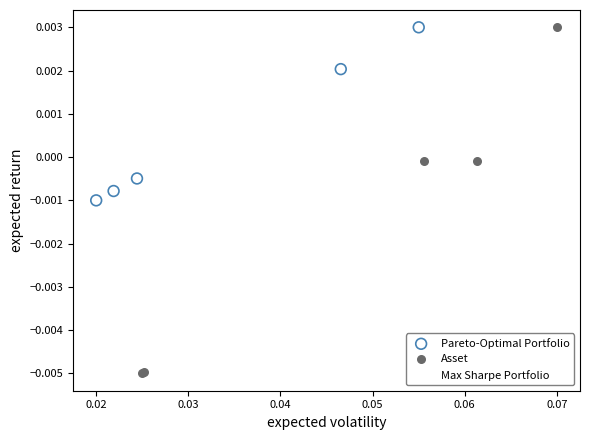

What are all the series names shown in the legend?

Pareto-Optimal Portfolio, Asset, Max Sharpe Portfolio